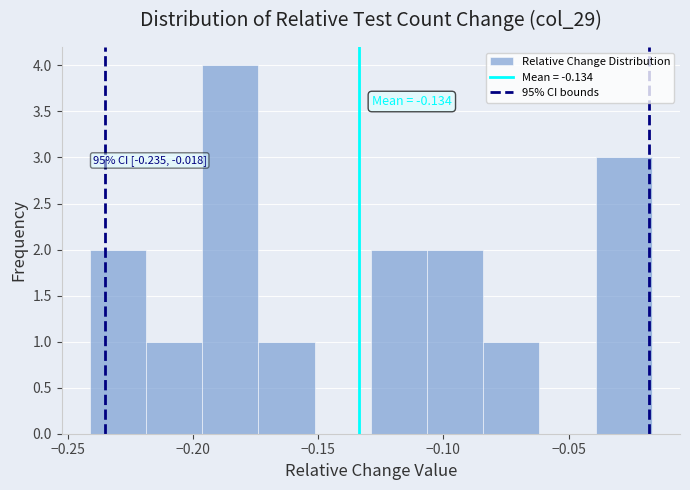

Which range on the x-axis has the tallest bar?

-0.195 to -0.175